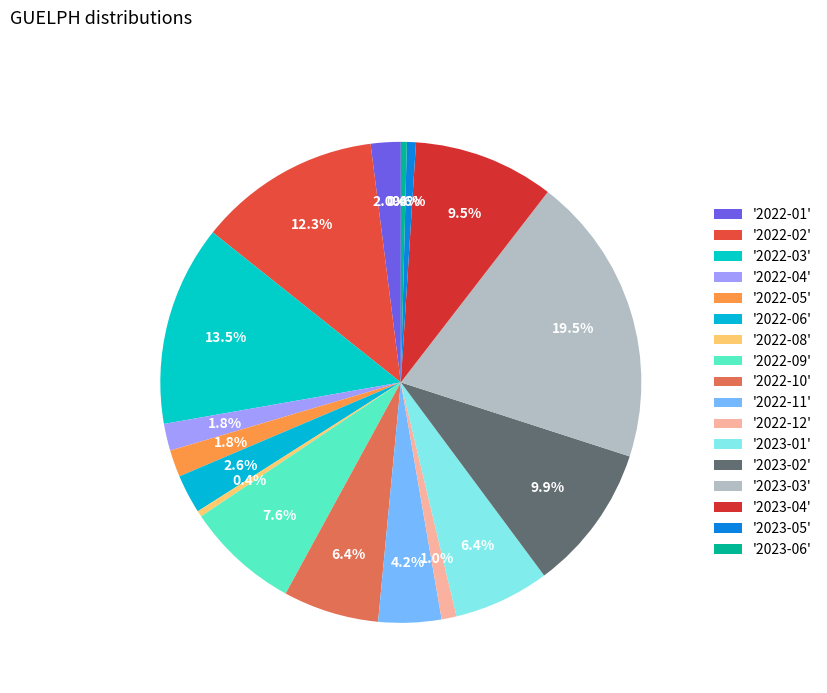

How many slices are in this pie chart?

17